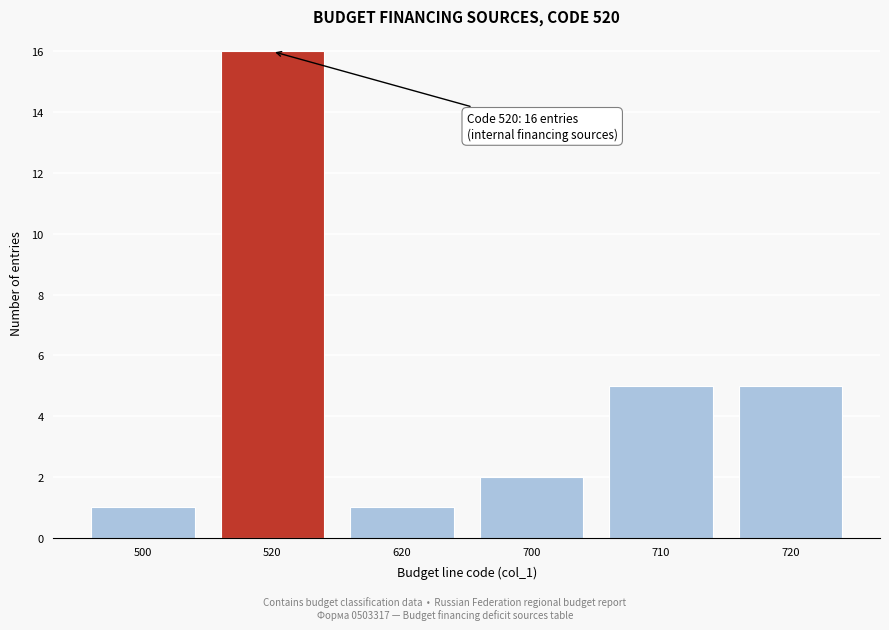

Reading left to right, extract all data points from this chart.

1	16	1	2	5	5